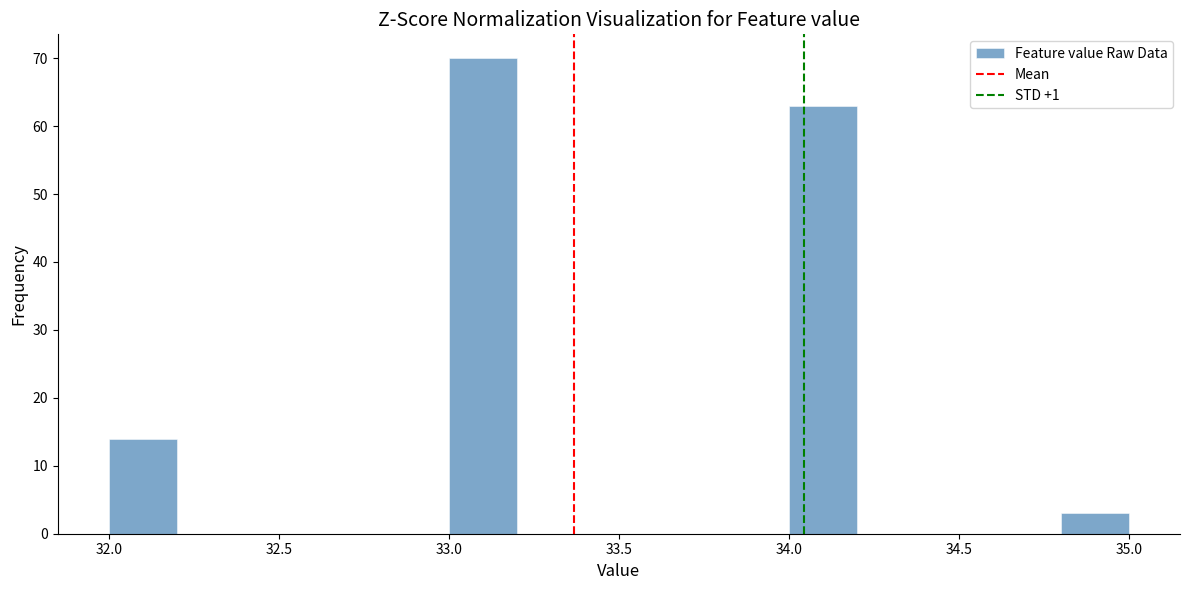

Reading left to right, transcribe this chart: for each bar, give the range it covers on the x-axis and its height. The values are not printed on the chart, so give them approximately, as read against the axis.

32.0 to 32.2: 14
32.2 to 32.4: 0
32.4 to 32.6: 0
32.6 to 32.8: 0
32.8 to 33.0: 0
33.0 to 33.2: 70
33.2 to 33.4: 0
33.4 to 33.6: 0
33.6 to 33.8: 0
33.8 to 34.0: 0
34.0 to 34.2: 63
34.2 to 34.4: 0
34.4 to 34.6: 0
34.6 to 34.8: 0
34.8 to 35.0: 3